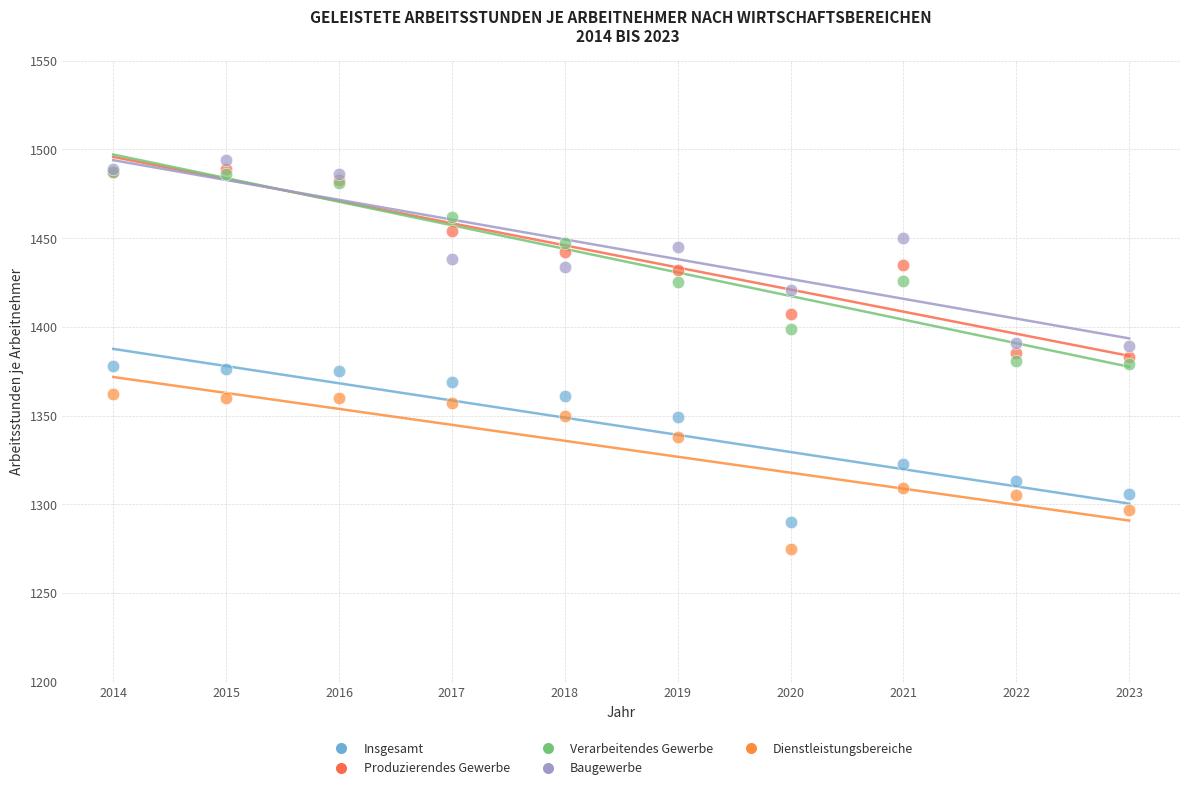

In the Insgesamt series, what Y value is closest to 1334?

1323